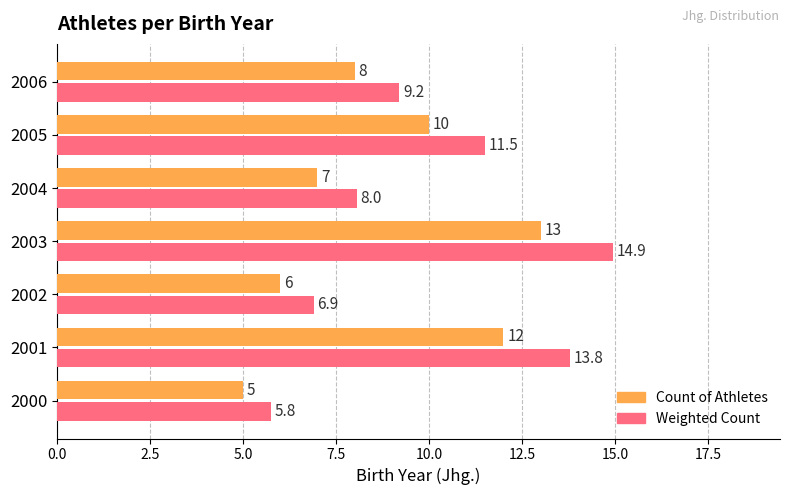

What are all the series names shown in the legend?

Count of Athletes, Weighted Count